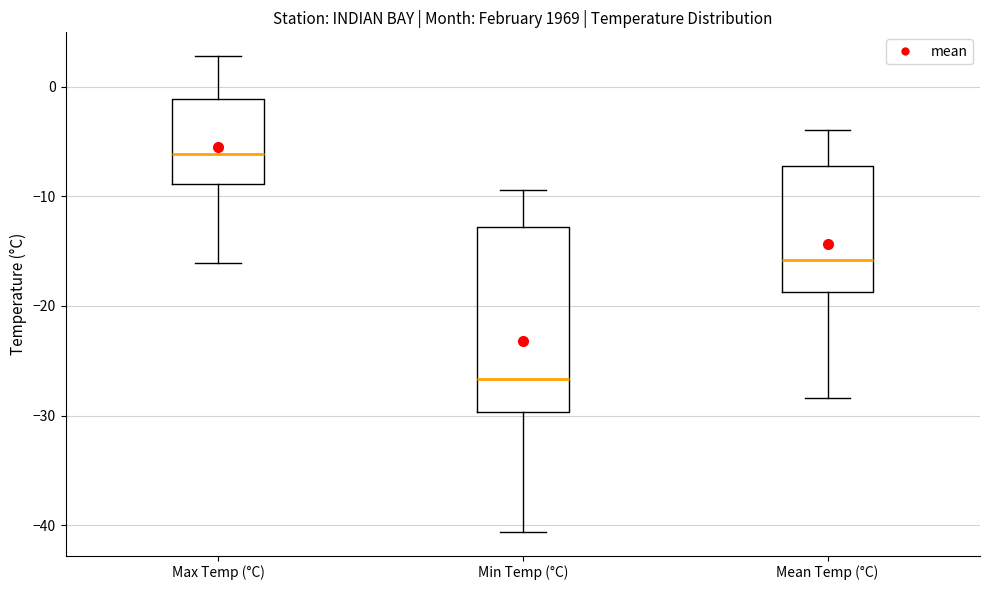

Comparing the boxes themselves (not the whiskers), which one is the tallest?

Min Temp (°C)